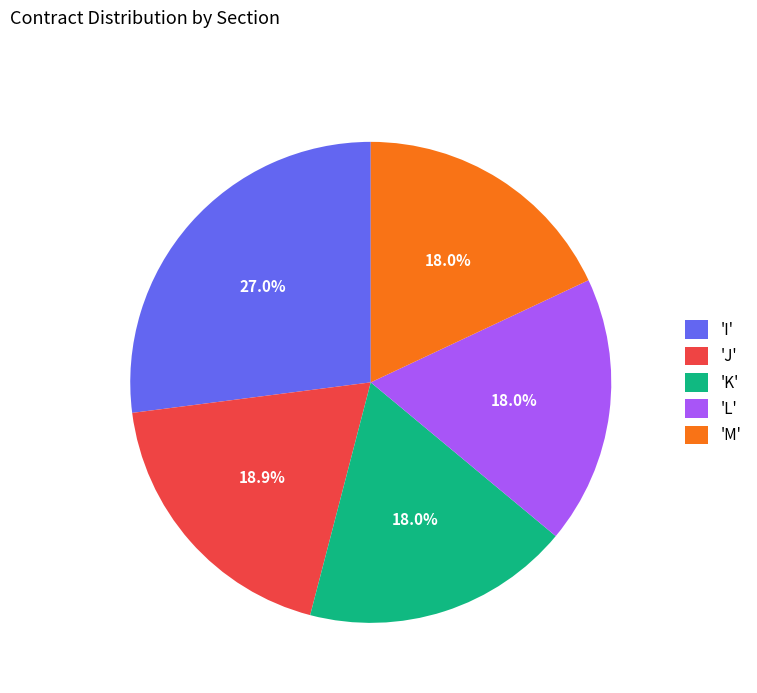

Is the sum of 'L' and 'I' greater than half?

No